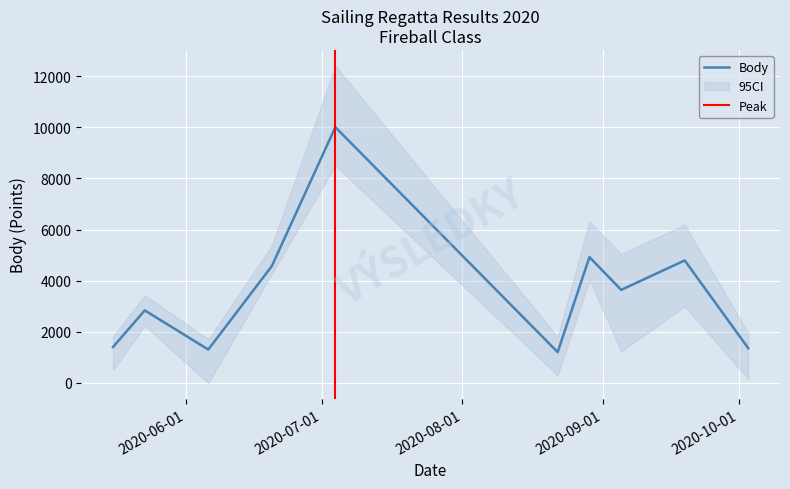

The value of Pořadí at 2020-05-16 is 4. True or false?

False